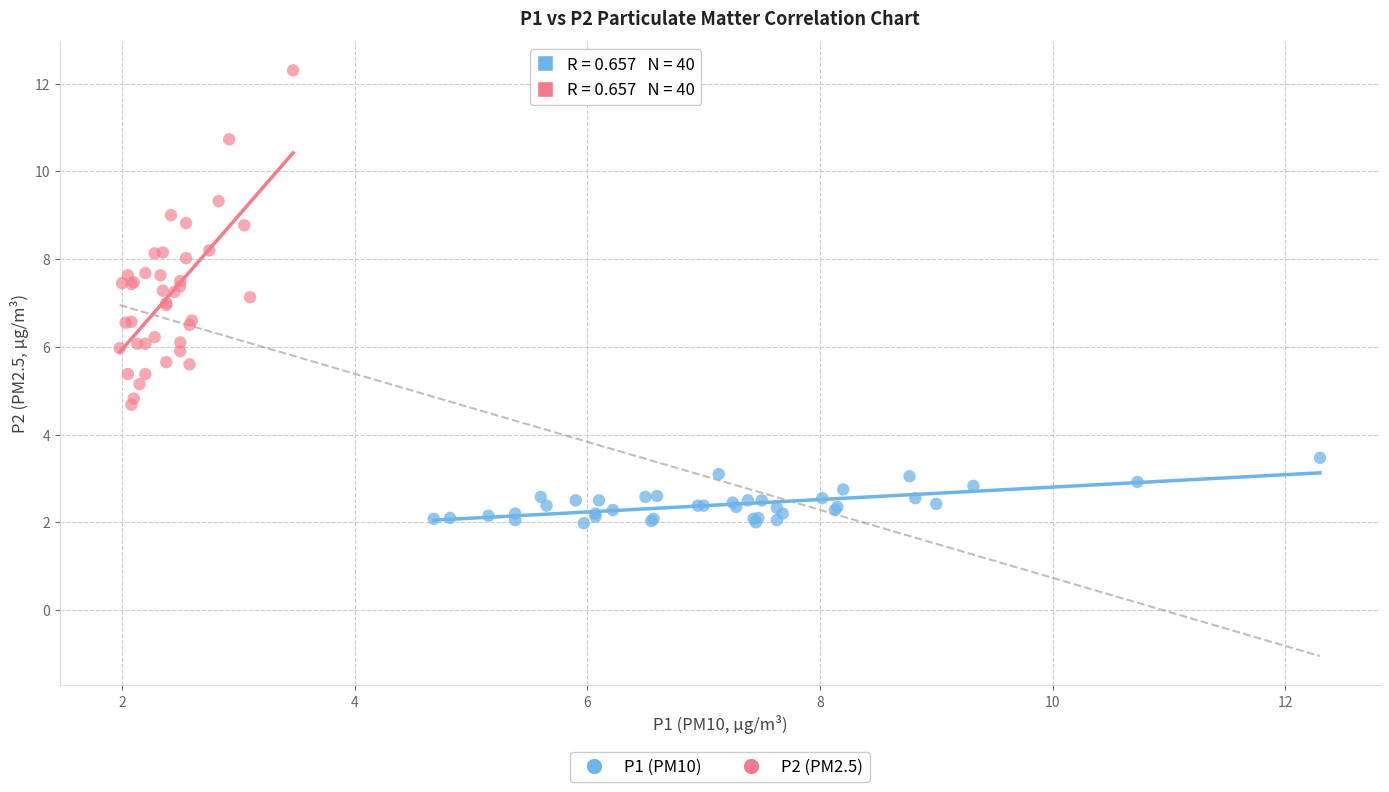

Which series reaches the minimum Y coordinate?

P1 (PM10)